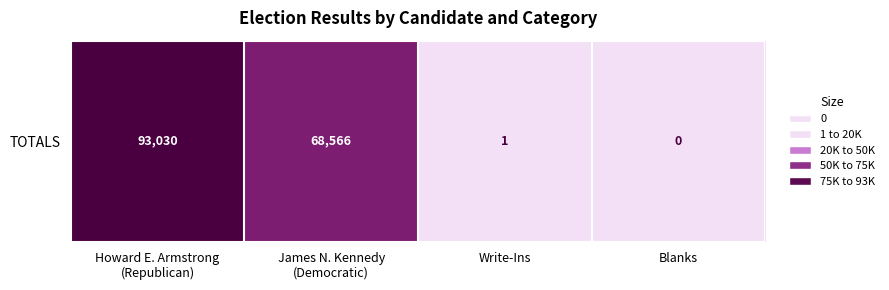

How many distinct data groups are displayed?

1